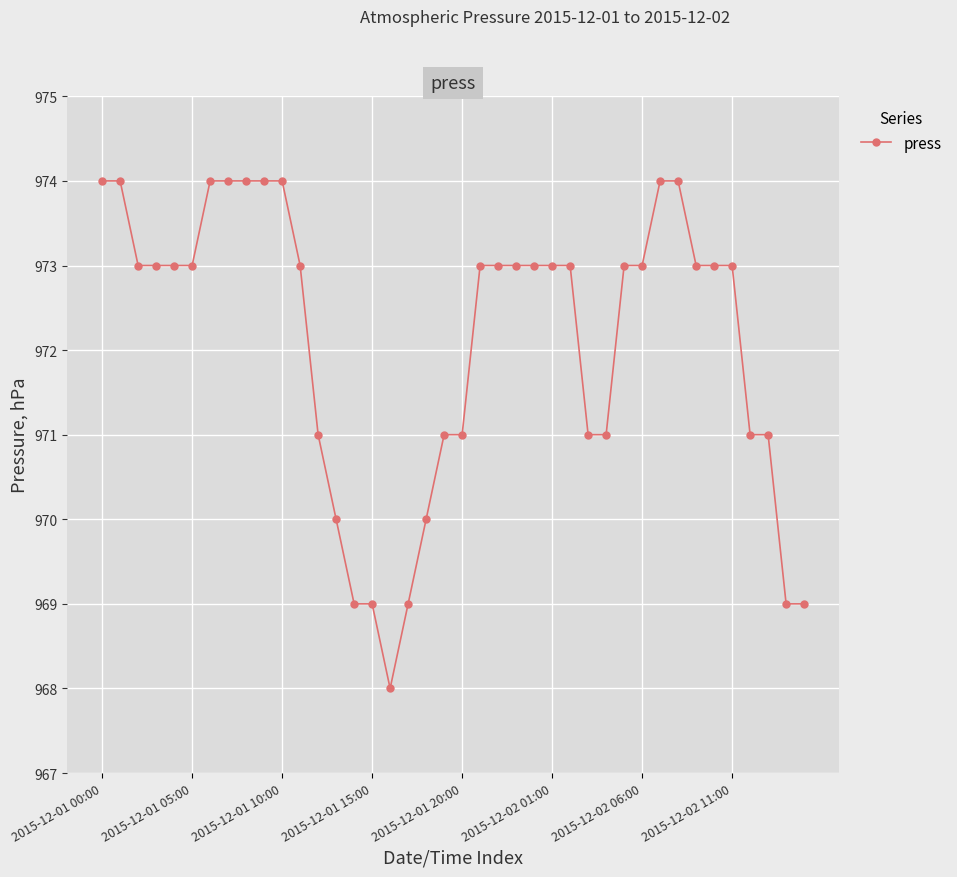

What is the difference between the second highest and second lowest values?

5